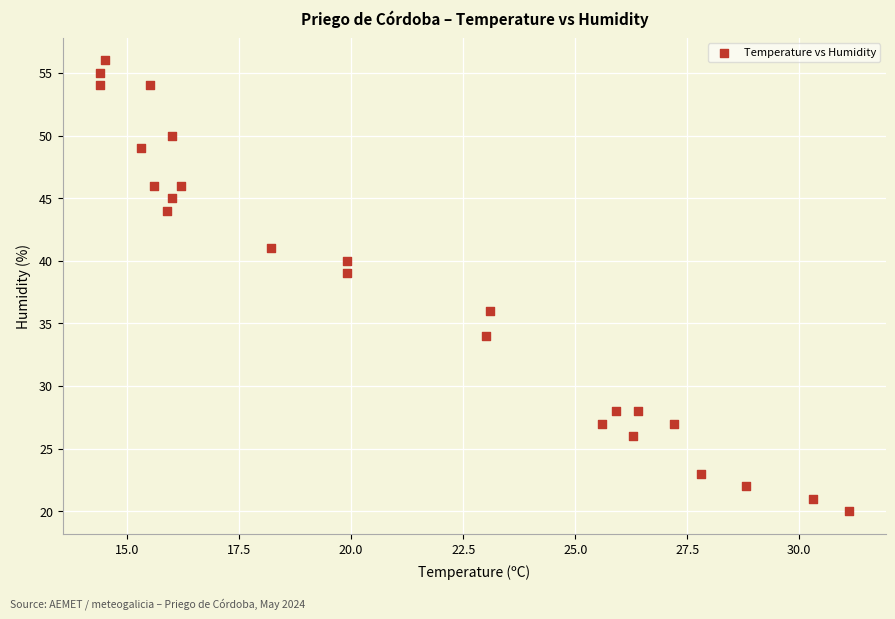

What Y value in the scatter plot is closest to 38?

39